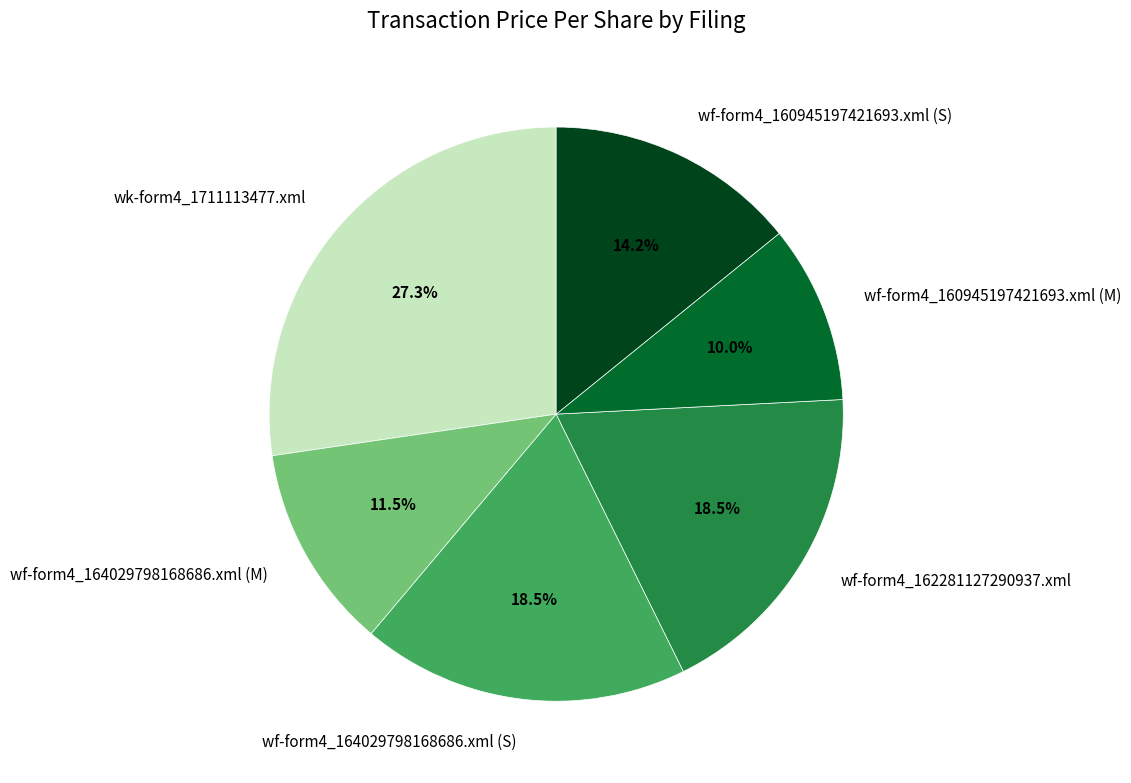

The wf-form4_160945197421693.xml (M) slice represents 10% of the pie. True or false?

True